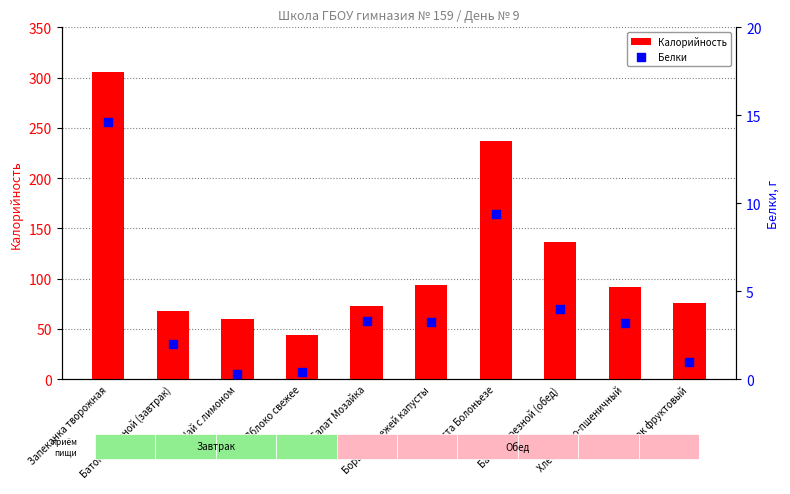

What are all the series names shown in the legend?

Калорийность, Белки